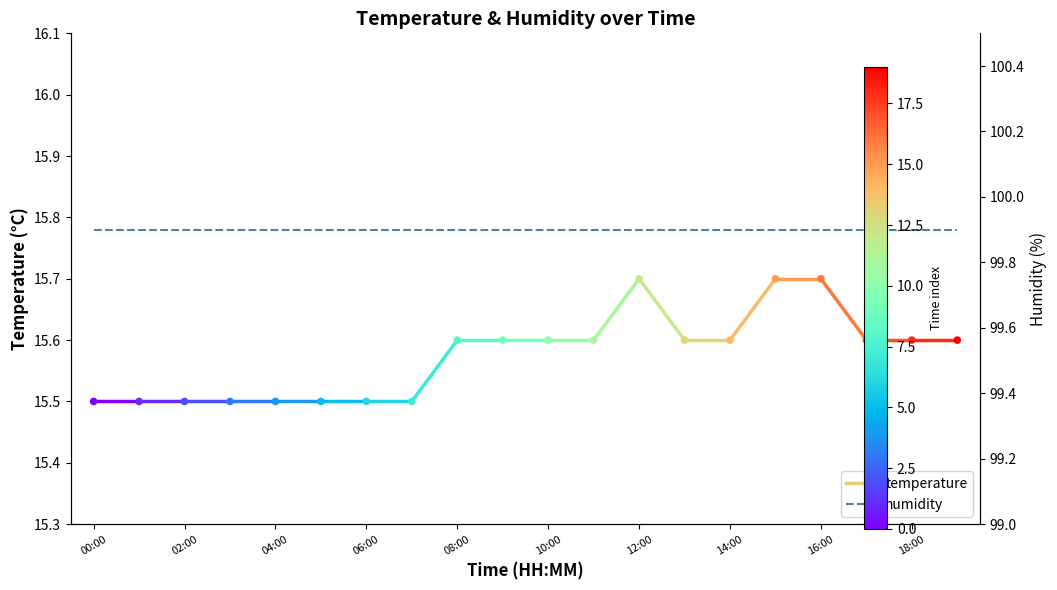

Approximately how many times larger is the value at 05:00 compared to 09:00?

1.0